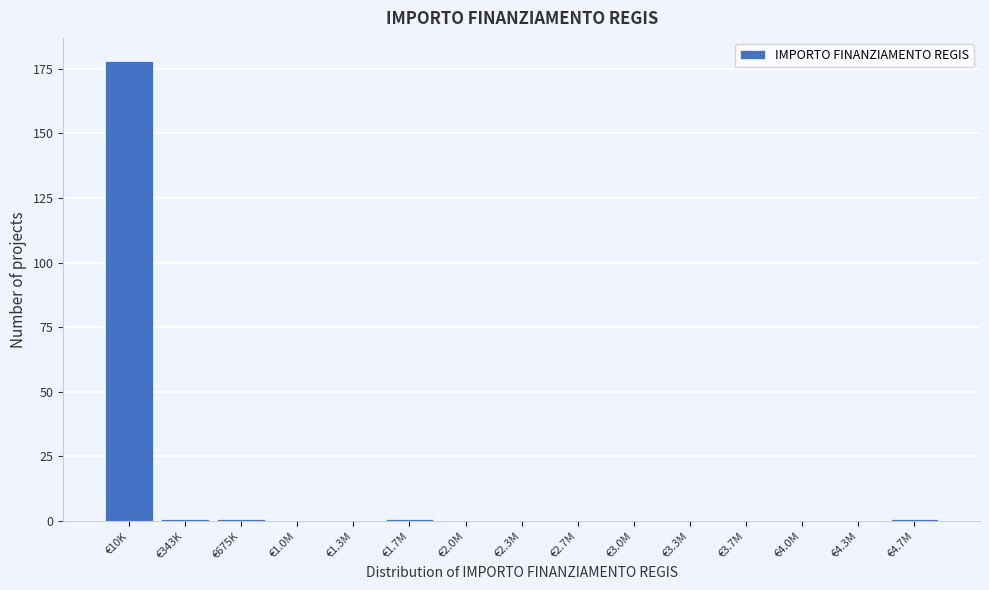

Reading left to right, what are all the values shown in this chart?

€10K=178	€343K=1	€675K=1	€1.0M=0	€1.3M=0	€1.7M=1	€2.0M=0	€2.3M=0	€2.7M=0	€3.0M=0	€3.3M=0	€3.7M=0	€4.0M=0	€4.3M=0	€4.7M=1